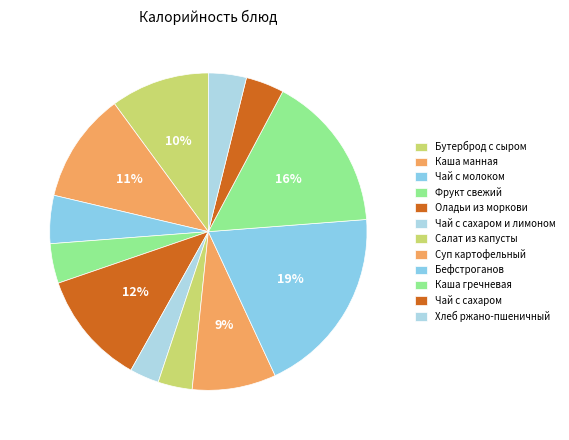

What is the total percentage of Каша манная and Хлеб ржано-пшеничный?

15.1%